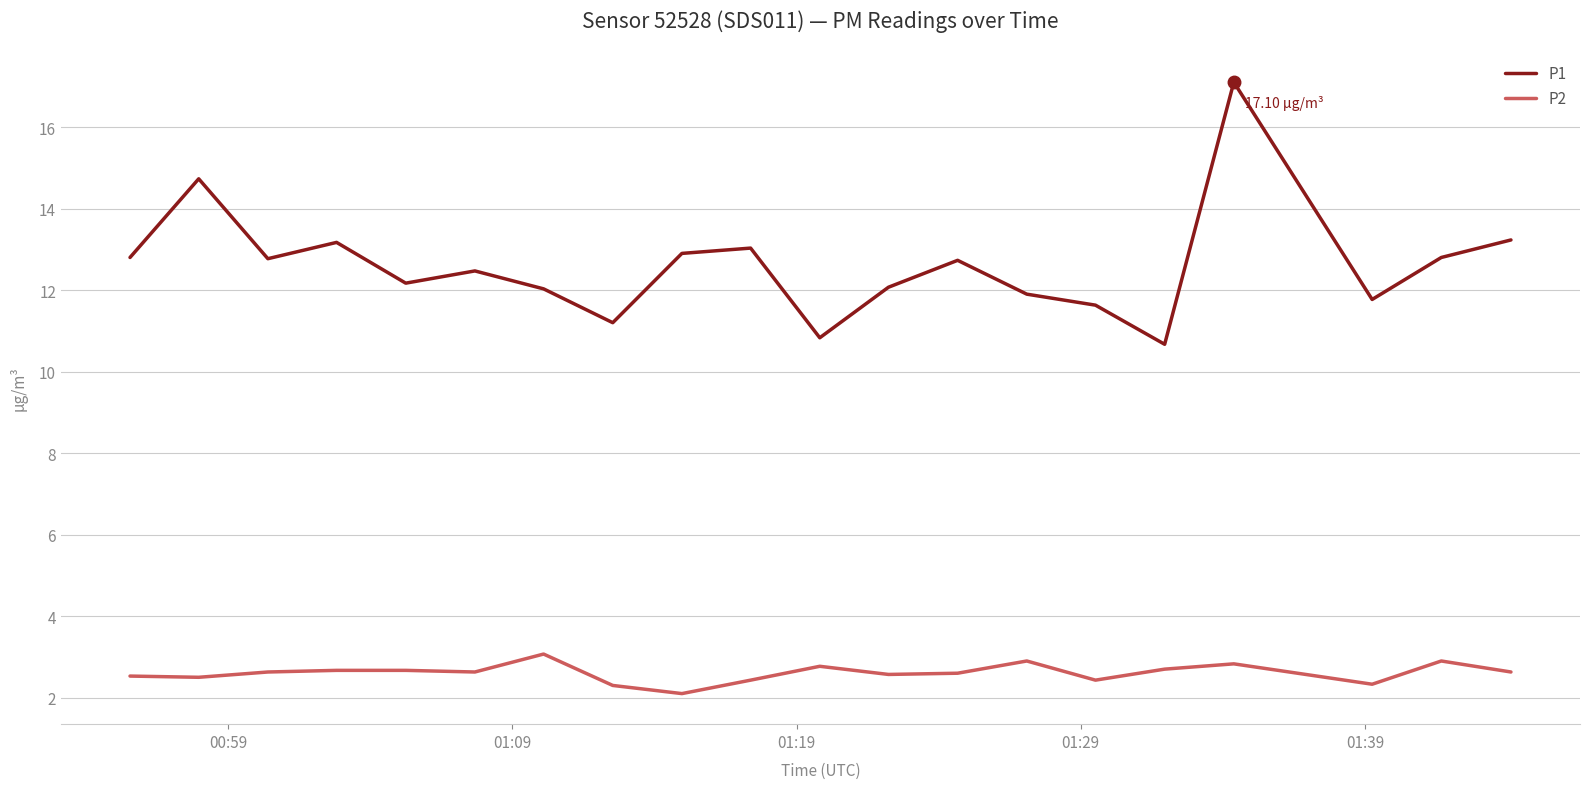

True or false: P2 and P1 intersect in this chart.

False